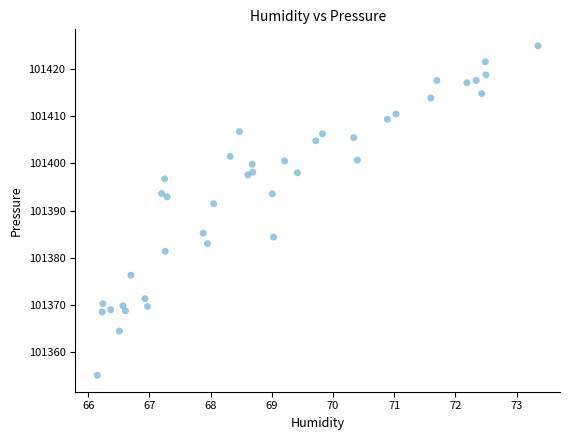

What Y value in the scatter plot is closest to 101390?

101391.4